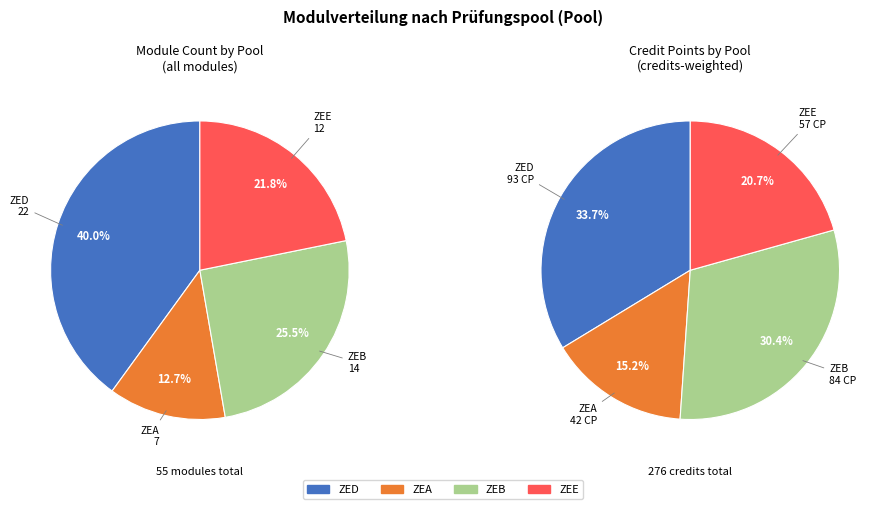

What percentage is the ZED slice, to the nearest percent?

40%